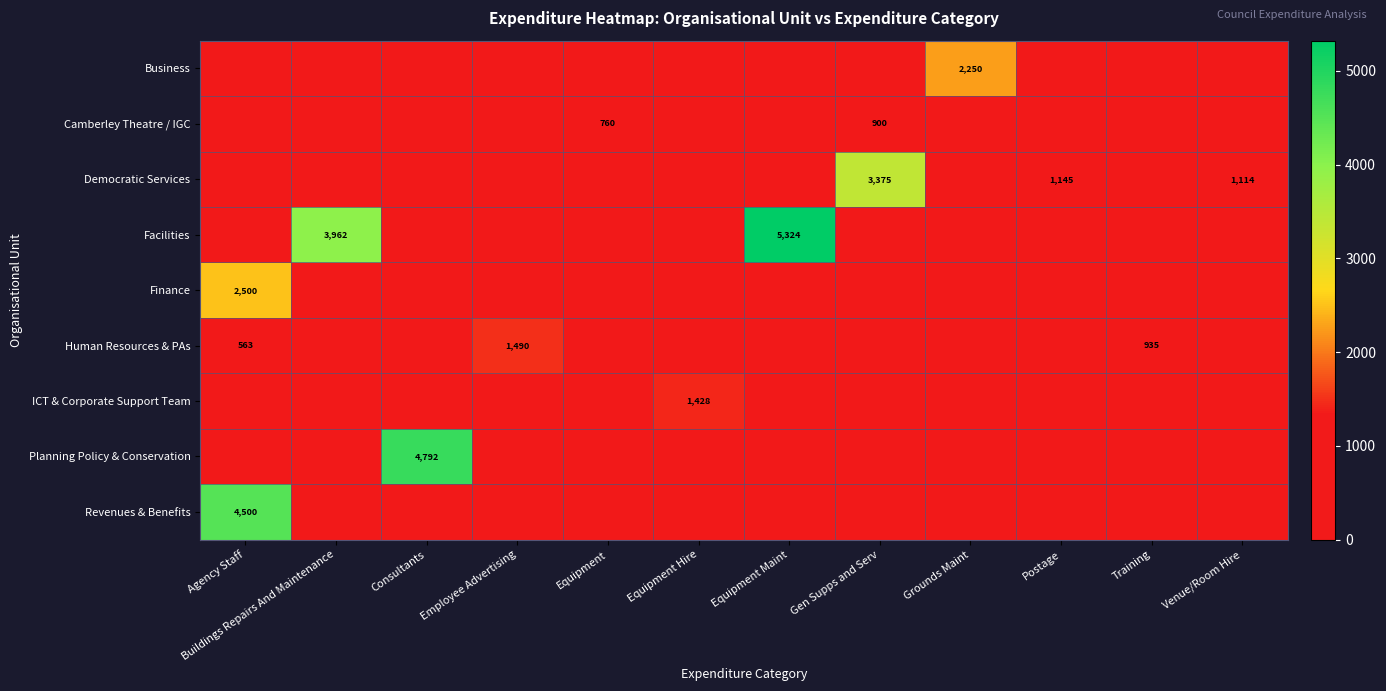

True or false: Human Resources & PAs has a value of 2602 at Employee Advertising.

False